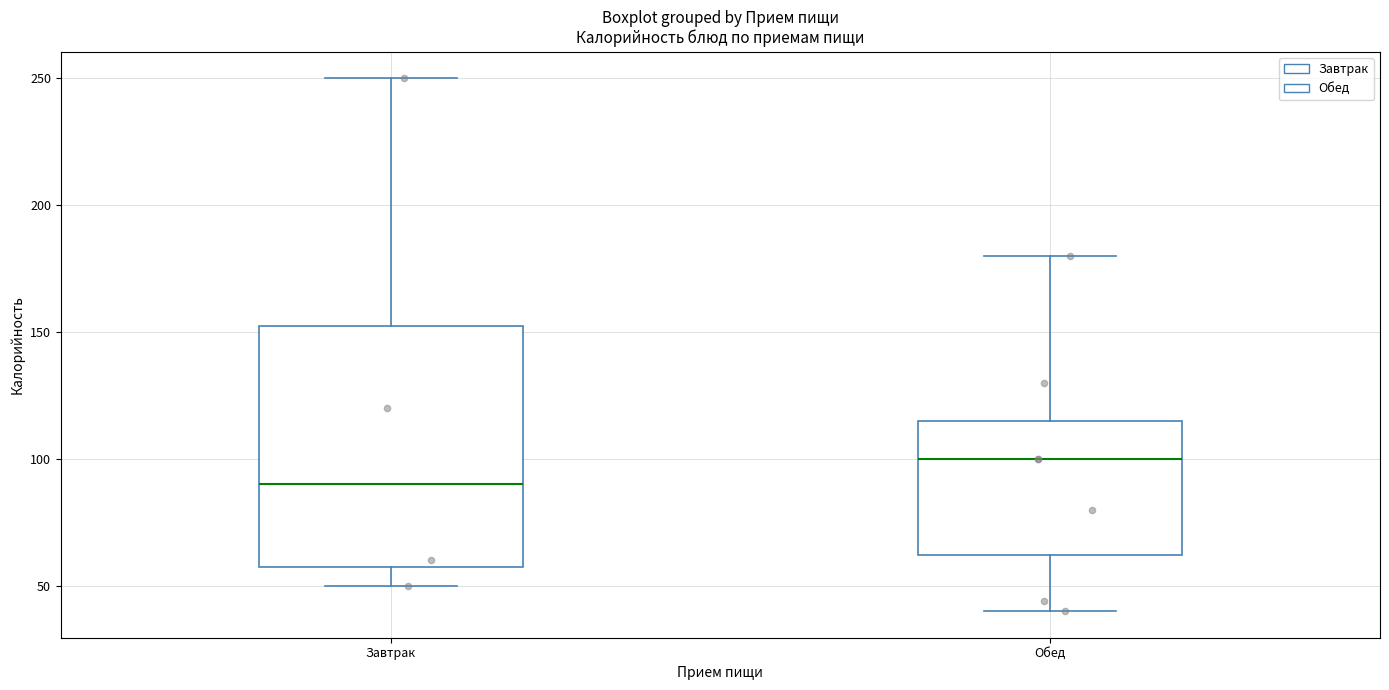

Where does the median line of the box for Завтрак sit on the y-axis? The values are not printed on the chart, so give them approximately, as read against the axis.

90